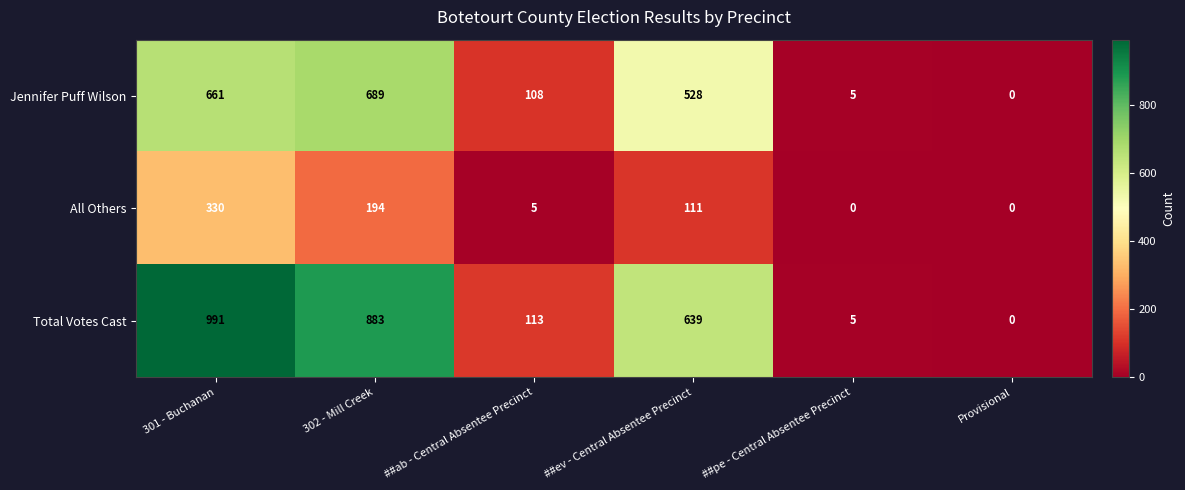

Is it true that Total Votes Cast equals 5 at ##pe - Central Absentee Precinct?

True